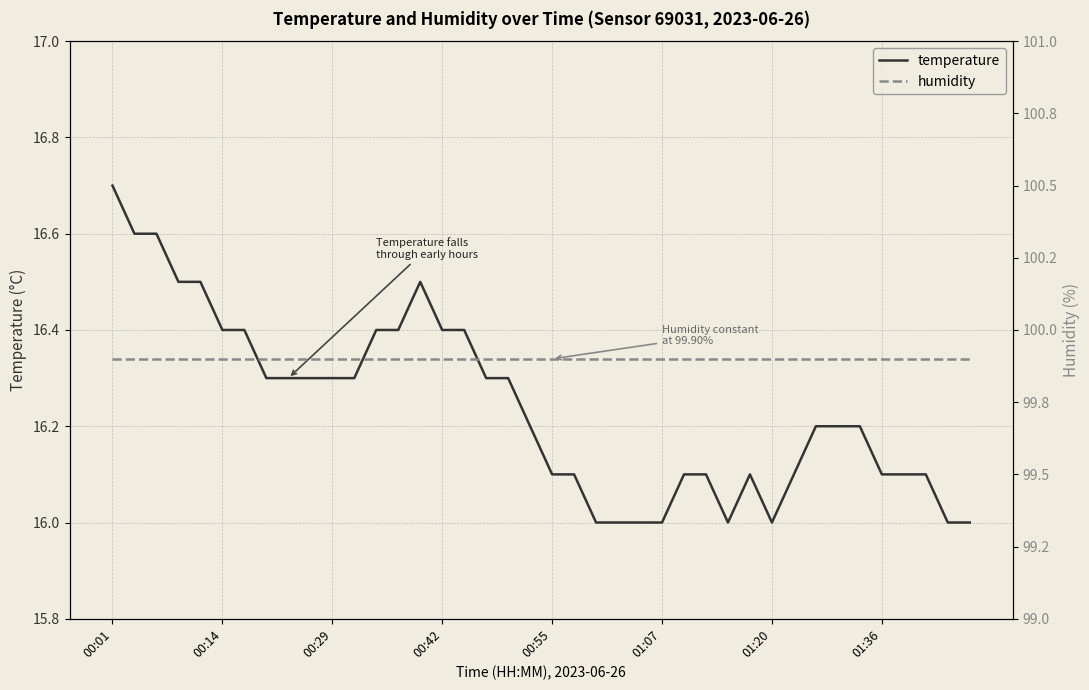

What is the highest value of the temperature series?

16.7